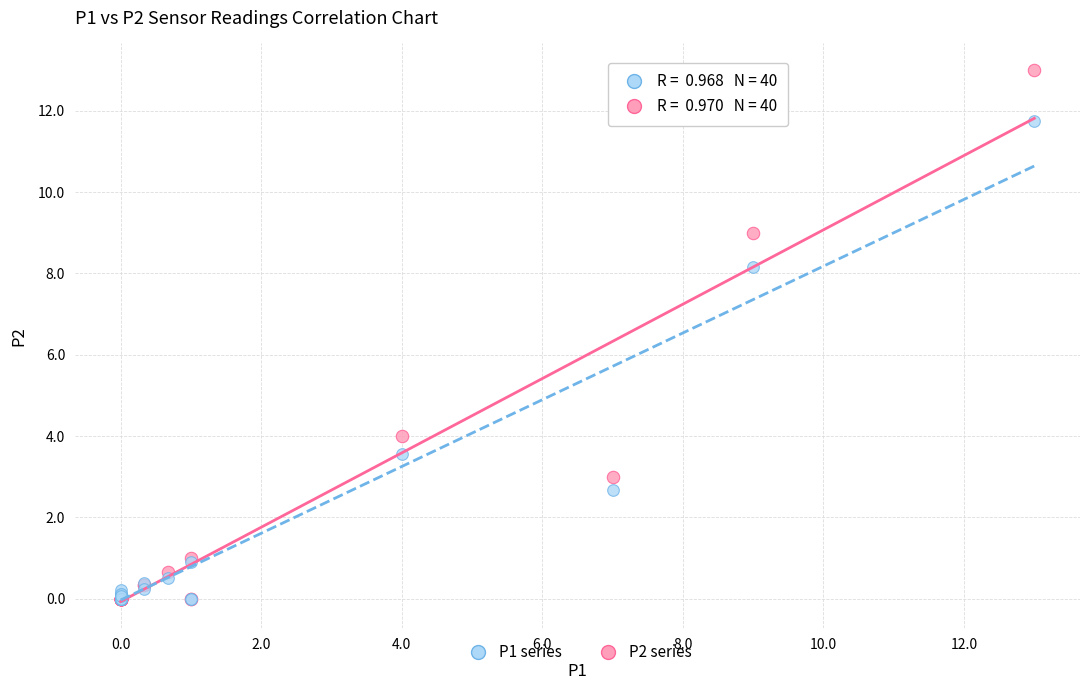

Across all series, what Y value is closest to 6?

4.0